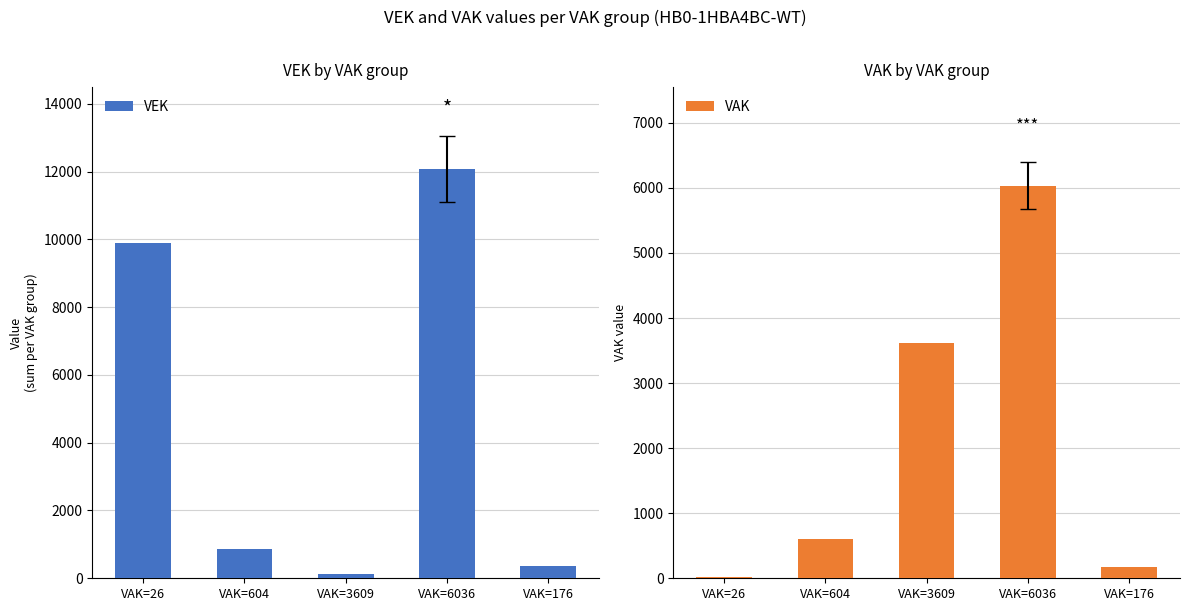

The VAK series shows 1996 at VAK=6036. True or false?

False